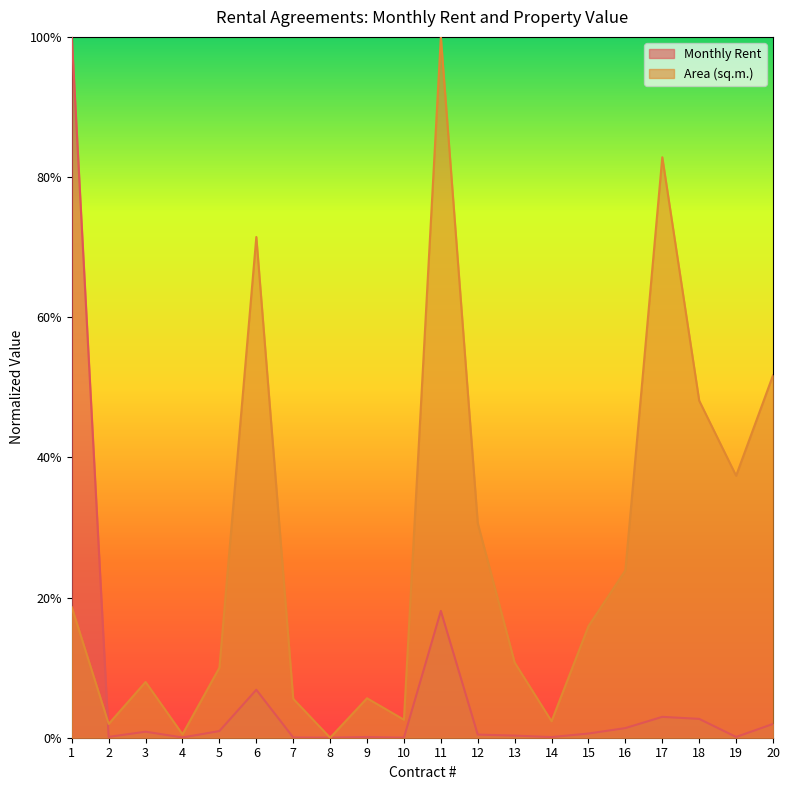

Between 2 and 14, which is larger?

2